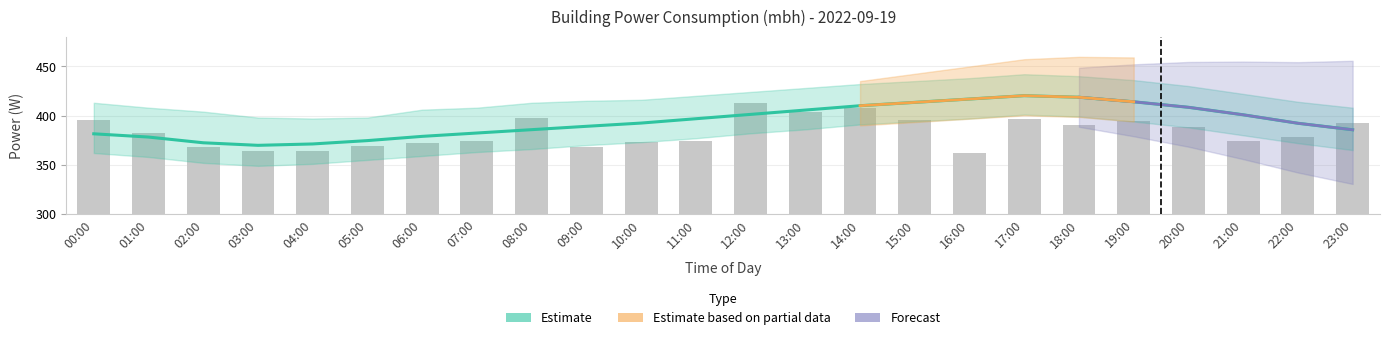

Between 19:00 and 15:00, which is larger?

19:00